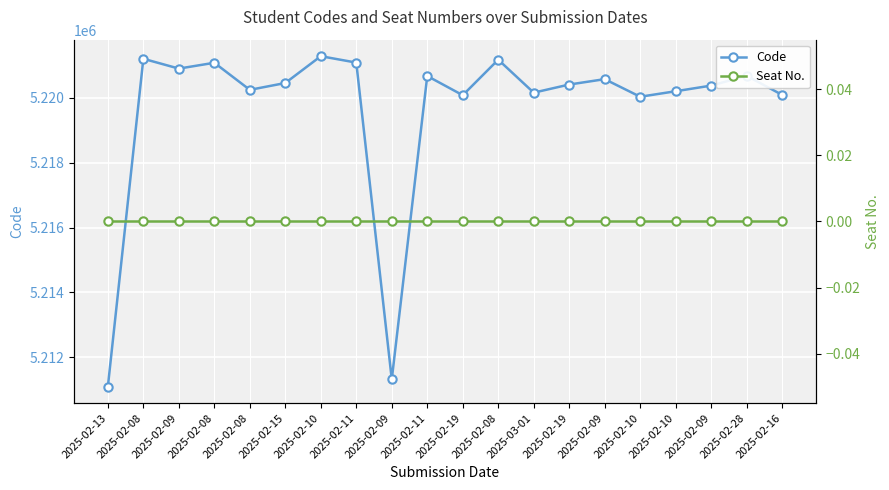

Reading left to right, list all the values displayed in this chart.

Code: 5211088	5221210	5220907	5221087	5220251	5220462	5221290	5221092	5211312	5220678	5220085	5221182	5220164	5220415	5220581	5220038	5220208	5220382	5220685	5220095
Seat No.: 0	0	0	0	0	0	0	0	0	0	0	0	0	0	0	0	0	0	0	0